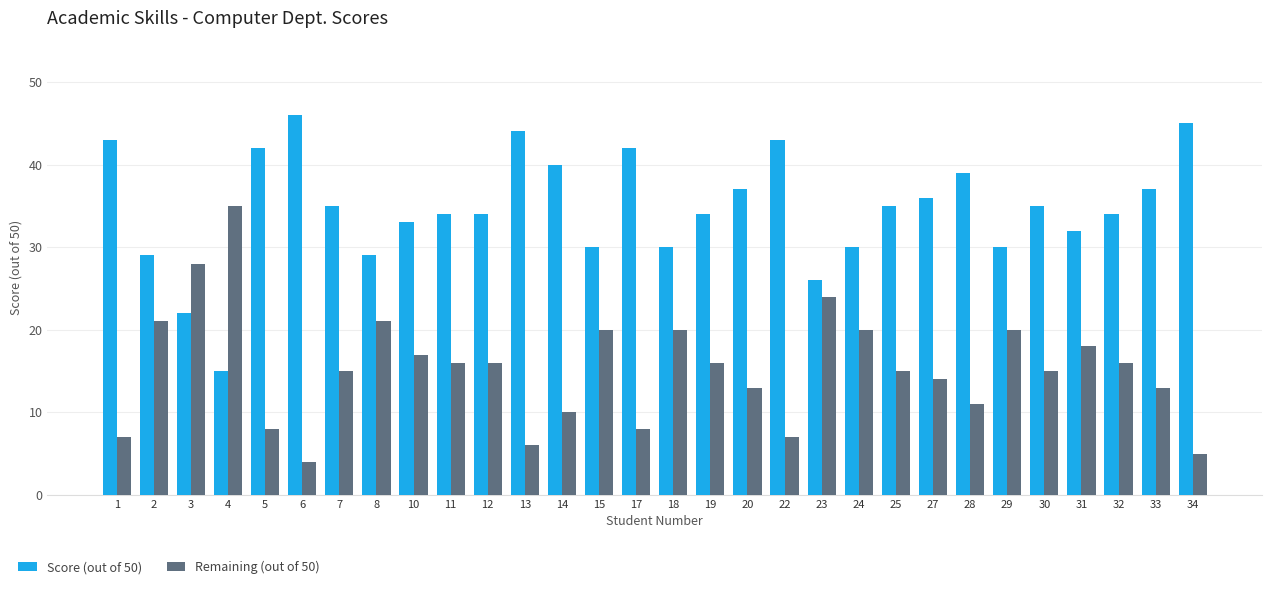

Reading left to right, transcribe all the data shown in this chart.

Score (out of 50): 1=43	2=29	3=22	4=15	5=42	6=46	7=35	8=29	10=33	11=34	12=34	13=44	14=40	15=30	17=42	18=30	19=34	20=37	22=43	23=26	24=30	25=35	27=36	28=39	29=30	30=35	31=32	32=34	33=37	34=45
Remaining (out of 50): 1=7	2=21	3=28	4=35	5=8	6=4	7=15	8=21	10=17	11=16	12=16	13=6	14=10	15=20	17=8	18=20	19=16	20=13	22=7	23=24	24=20	25=15	27=14	28=11	29=20	30=15	31=18	32=16	33=13	34=5